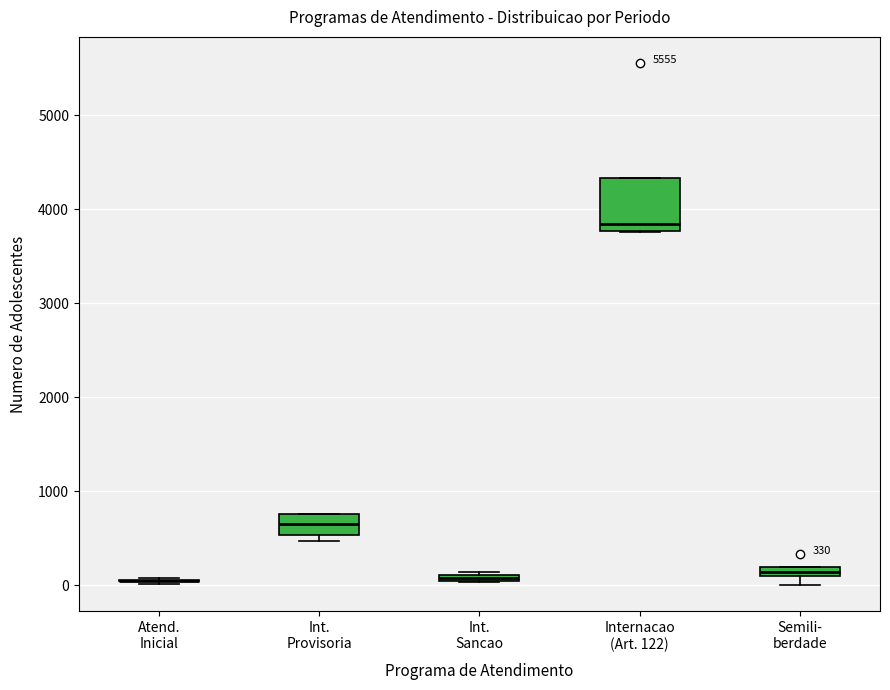

Comparing the boxes themselves (not the whiskers), which one is the tallest?

Internacao (Art. 122)